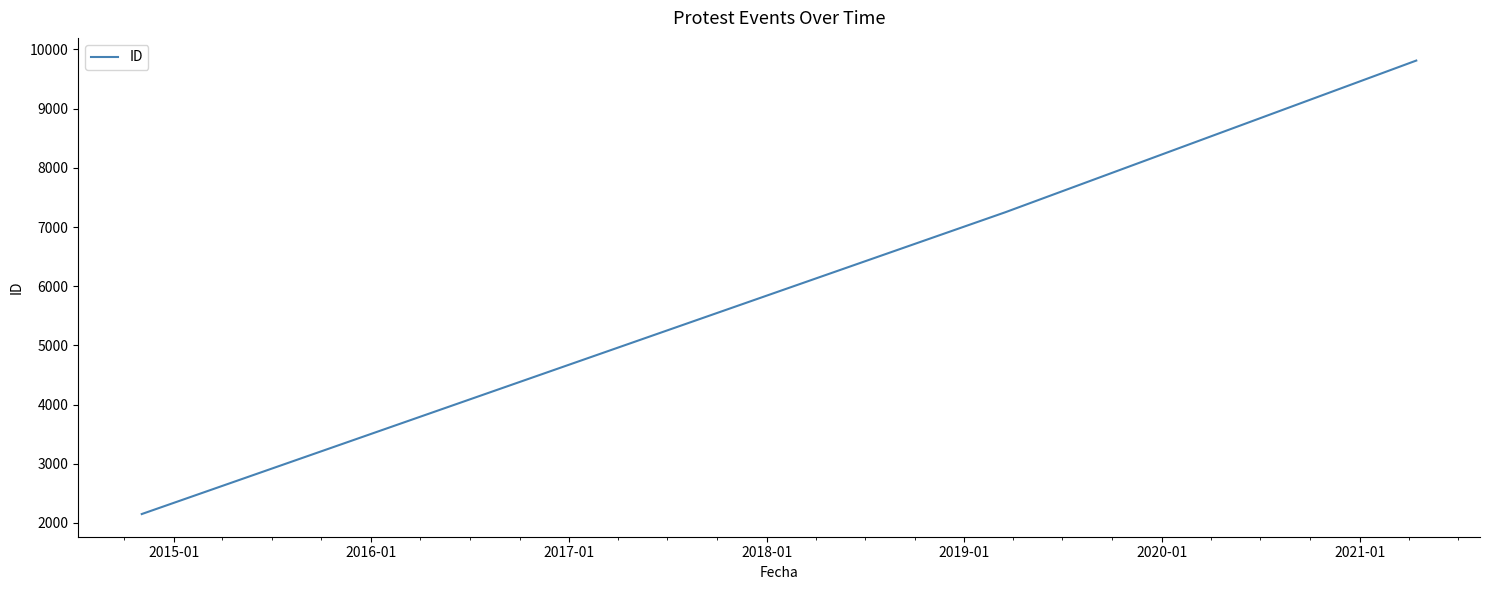

What is the average value?

6405